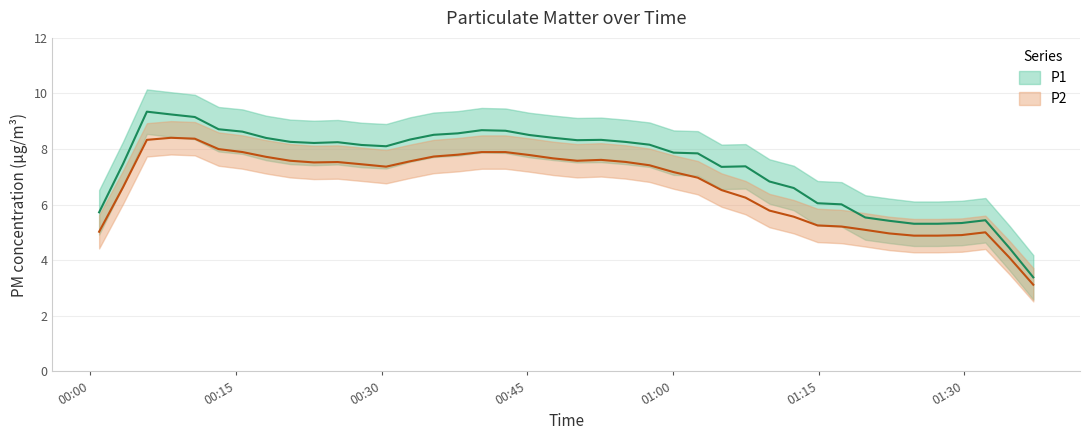

True or false: P1 and P2 intersect in this chart.

False